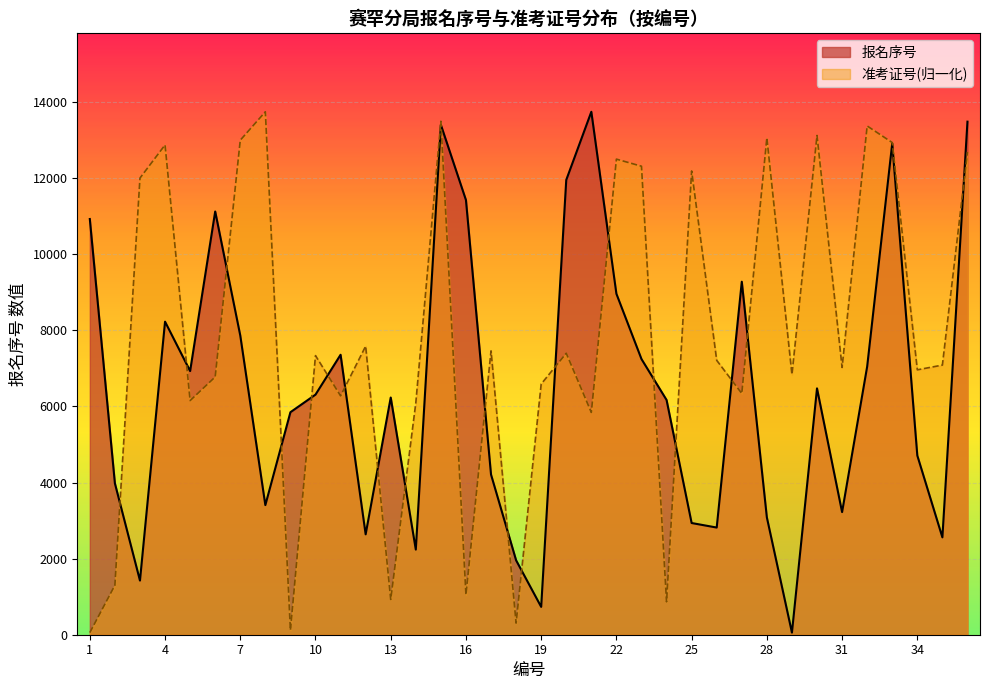

How many data points does each series have?

36